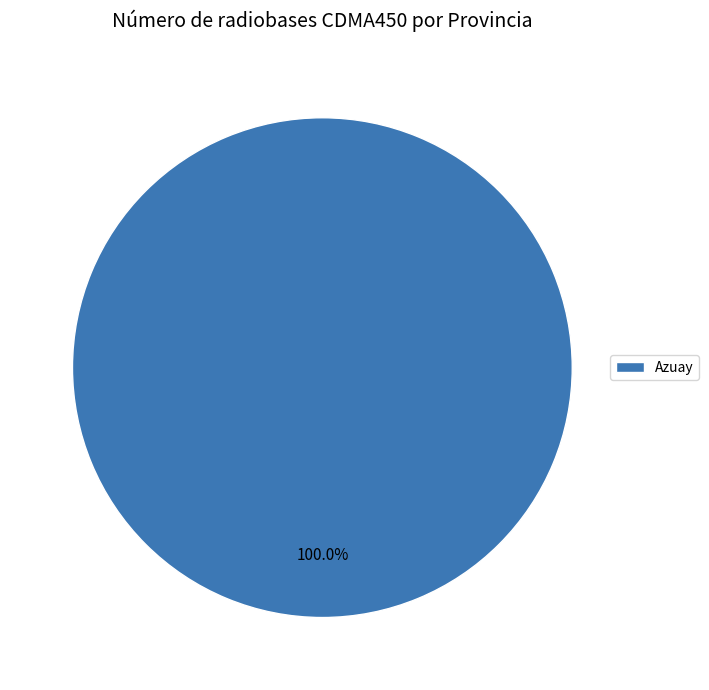

Rank the categories by value from lowest to highest.

Azuay